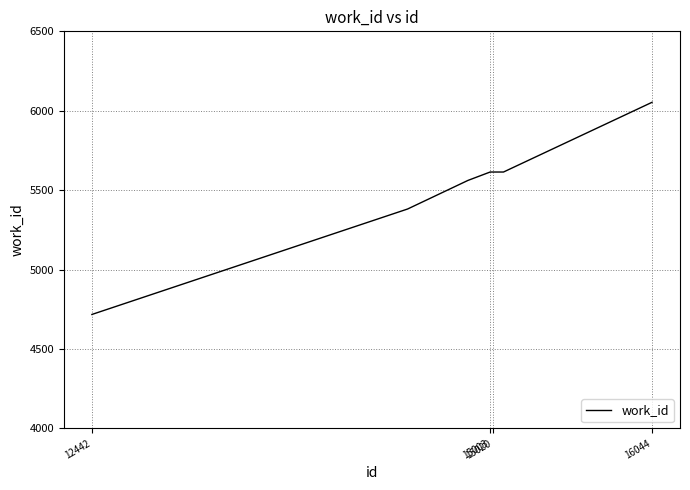

What is the minimum value shown in the chart?

4717